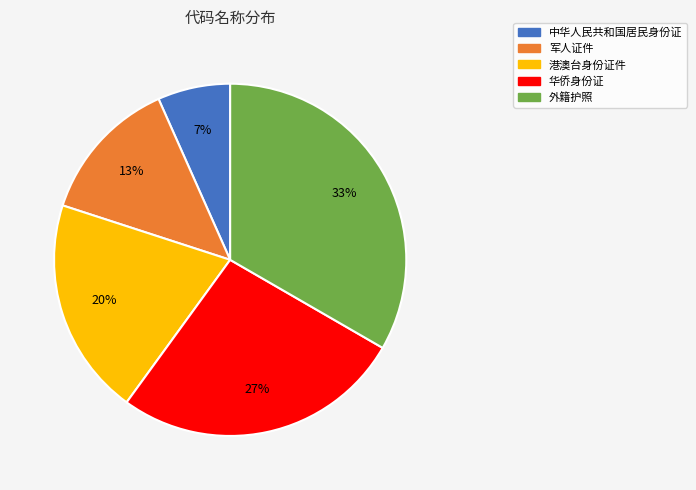

Rank the categories by value from lowest to highest.

中华人民共和国居民身份证, 军人证件, 港澳台身份证件, 华侨身份证, 外籍护照